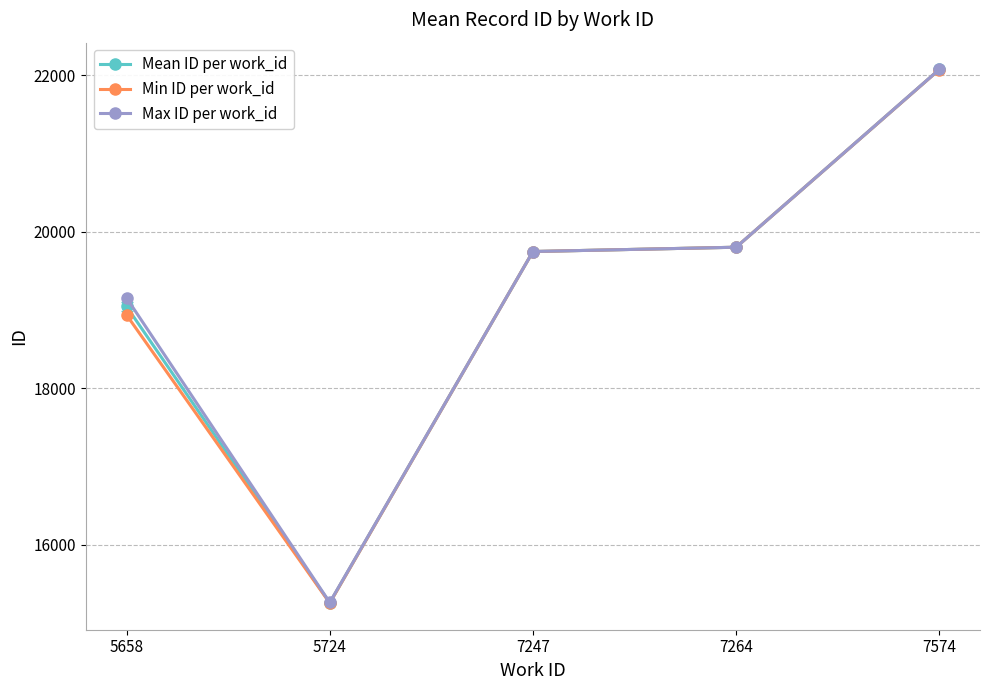

At which label does Max ID per work_id reach its peak?

7574